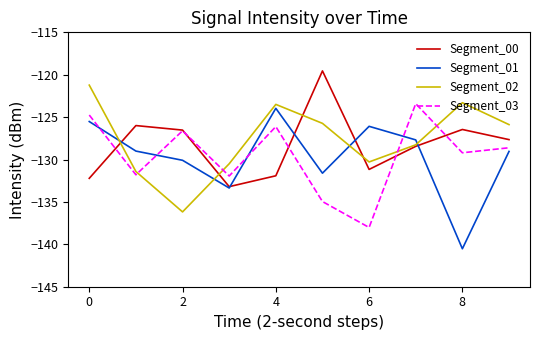

After their last crossing, which series has the higher values: Segment_01 or Segment_00?

Segment_00